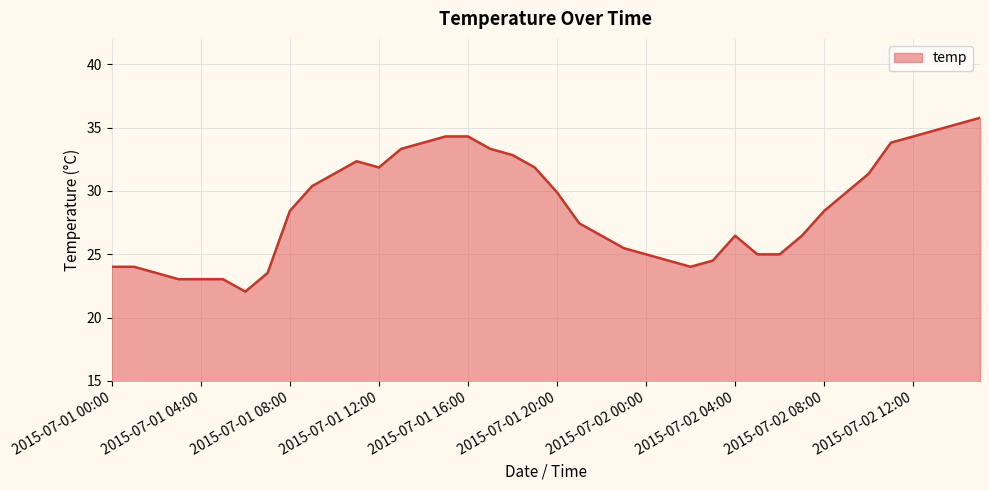

Does the chart display data point markers on the line(s)?

No